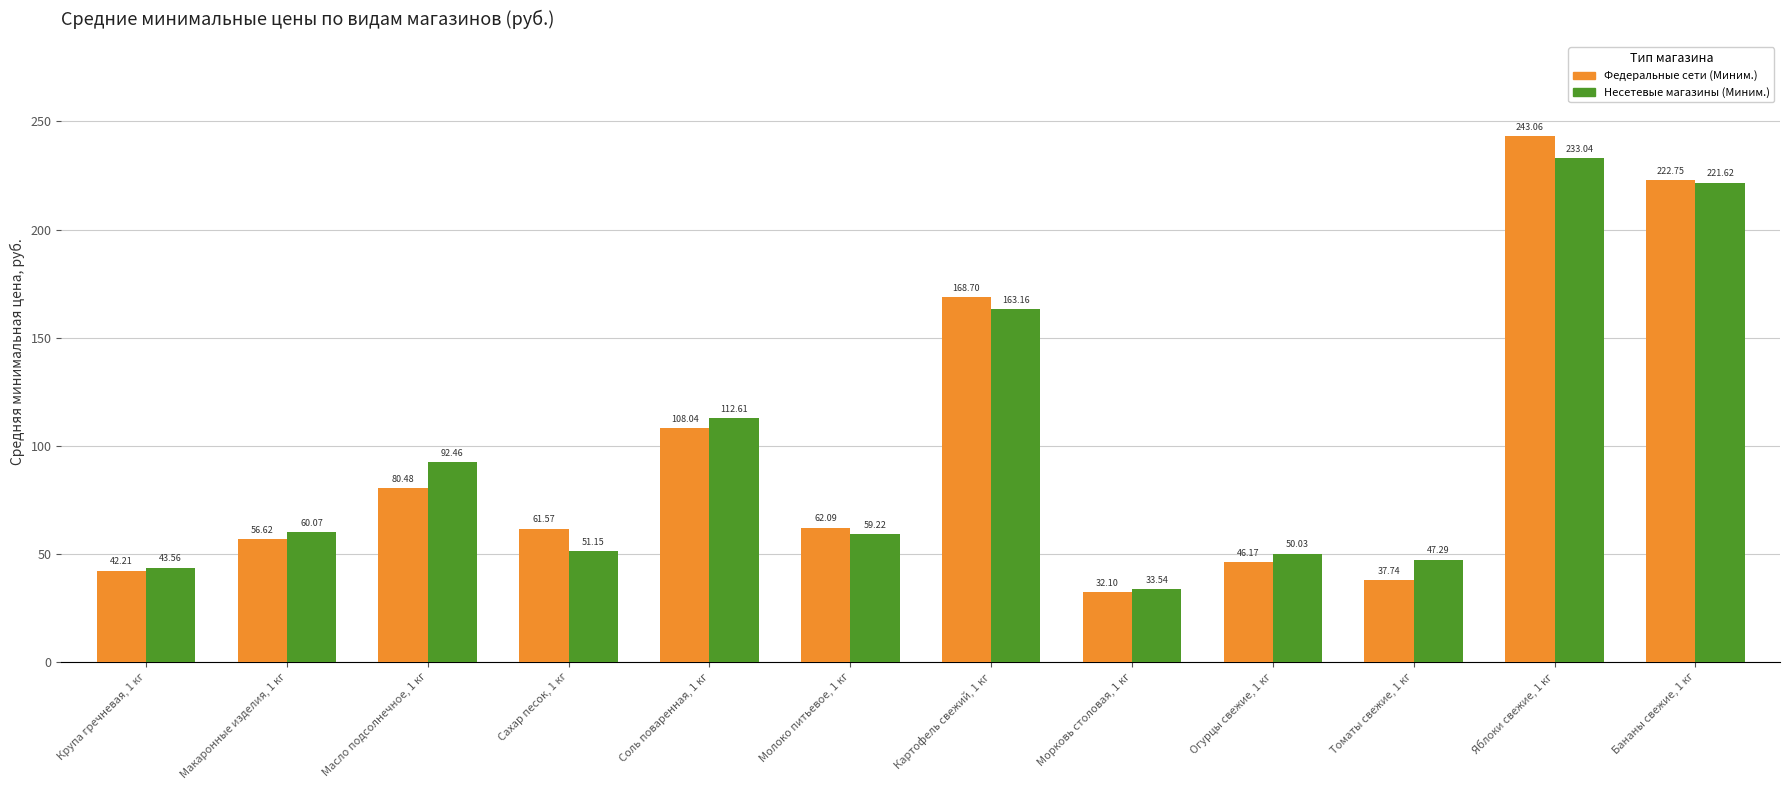

What is the highest value of the Федеральные сети (Миним.) series?

243.1